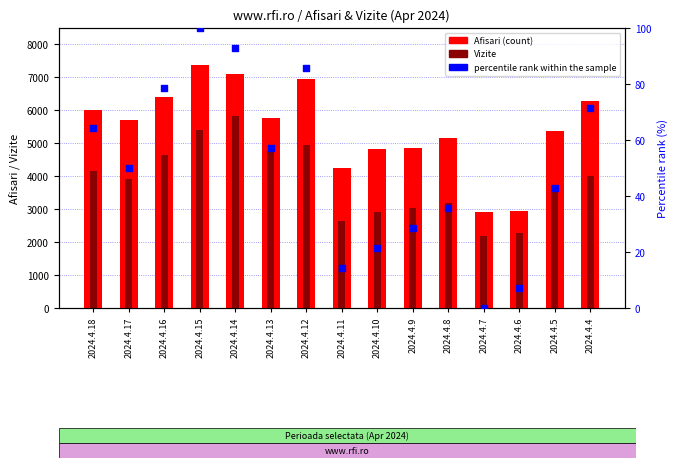

Which series has the widest spread of Y values?

Afisari